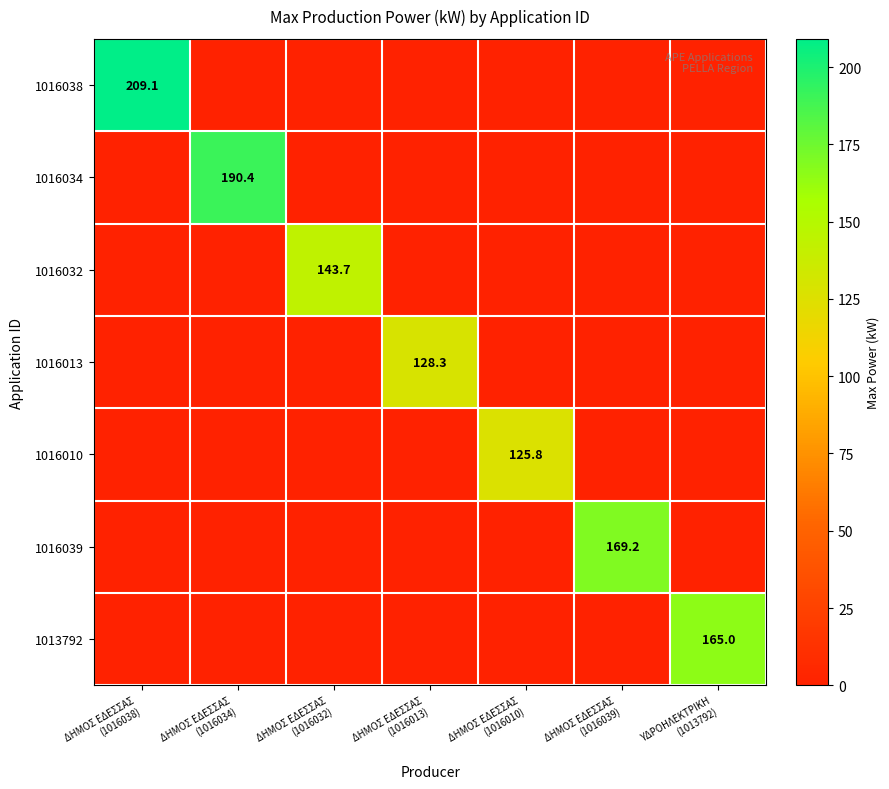

What is the difference between the maximum and minimum values in the 1016038 series?

209.1